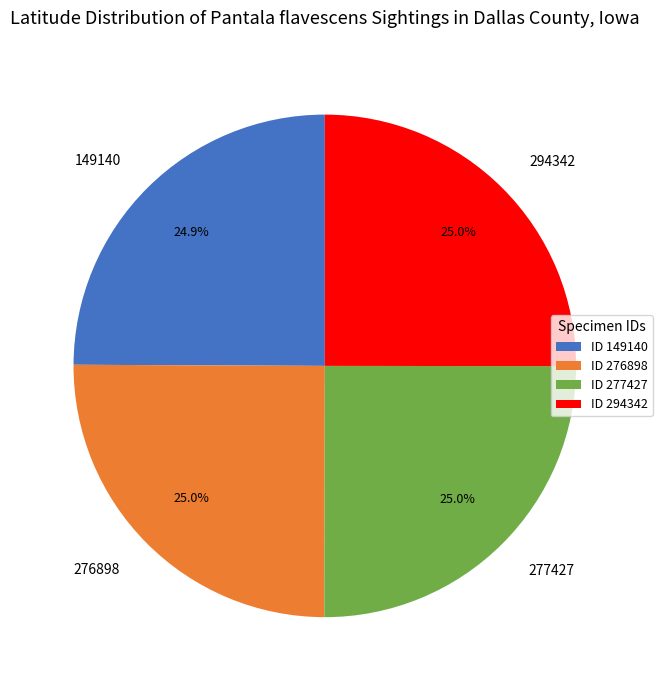

How many segments does this pie chart have?

4